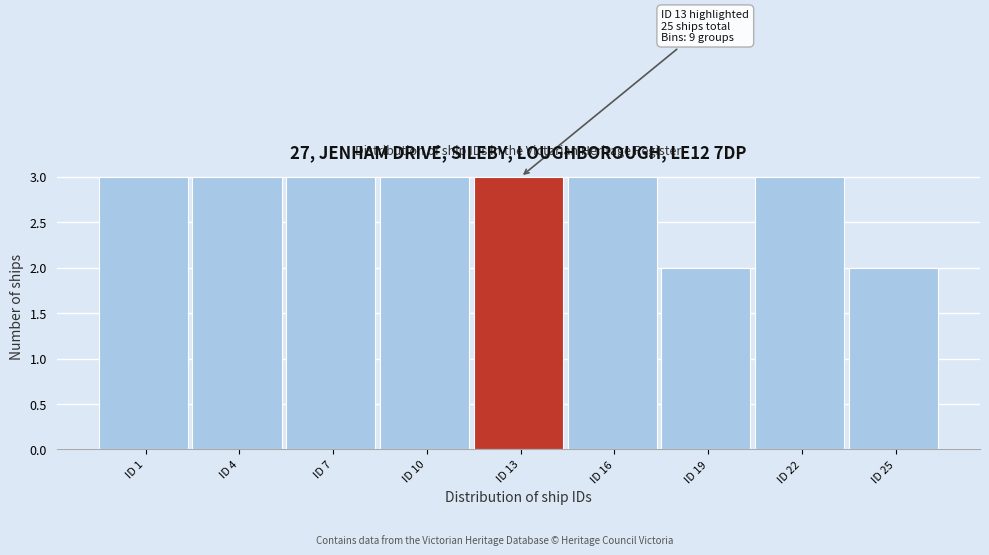

Reading right to left, list all the values displayed in this chart.

2	3	2	3	3	3	3	3	3